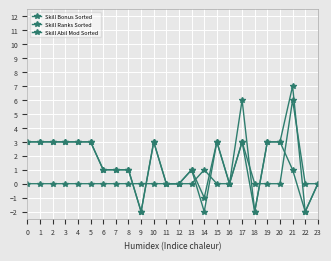

True or false: Skill Bonus Sorted and Skill Abil Mod Sorted cross at least once.

False